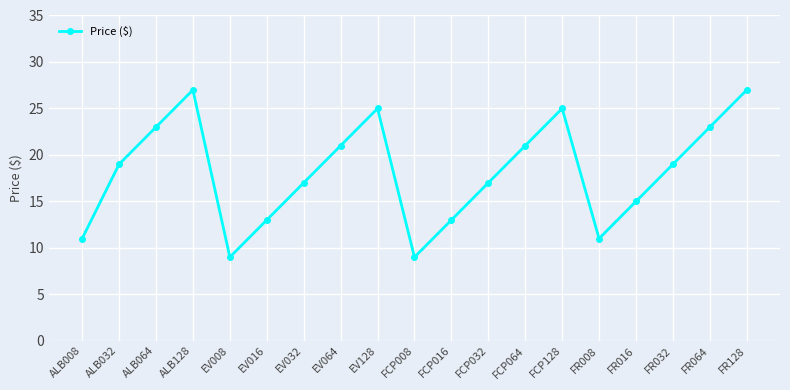

Approximately how many times larger is the value at FR128 compared to EV008?

3.0